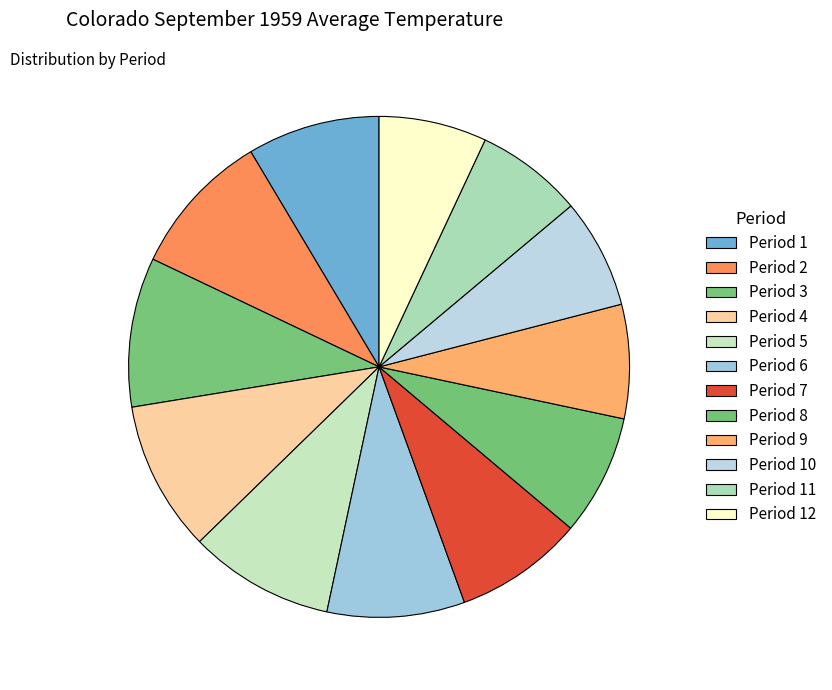

Between Period 10 and Period 1, which is larger?

Period 1